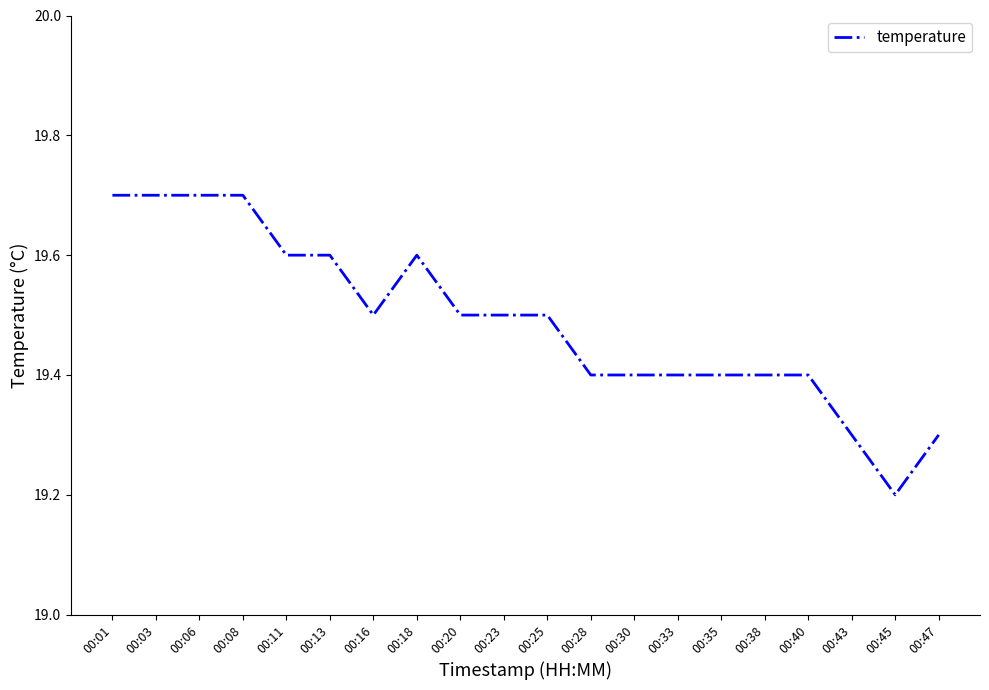

How many distinct data groups are displayed?

1